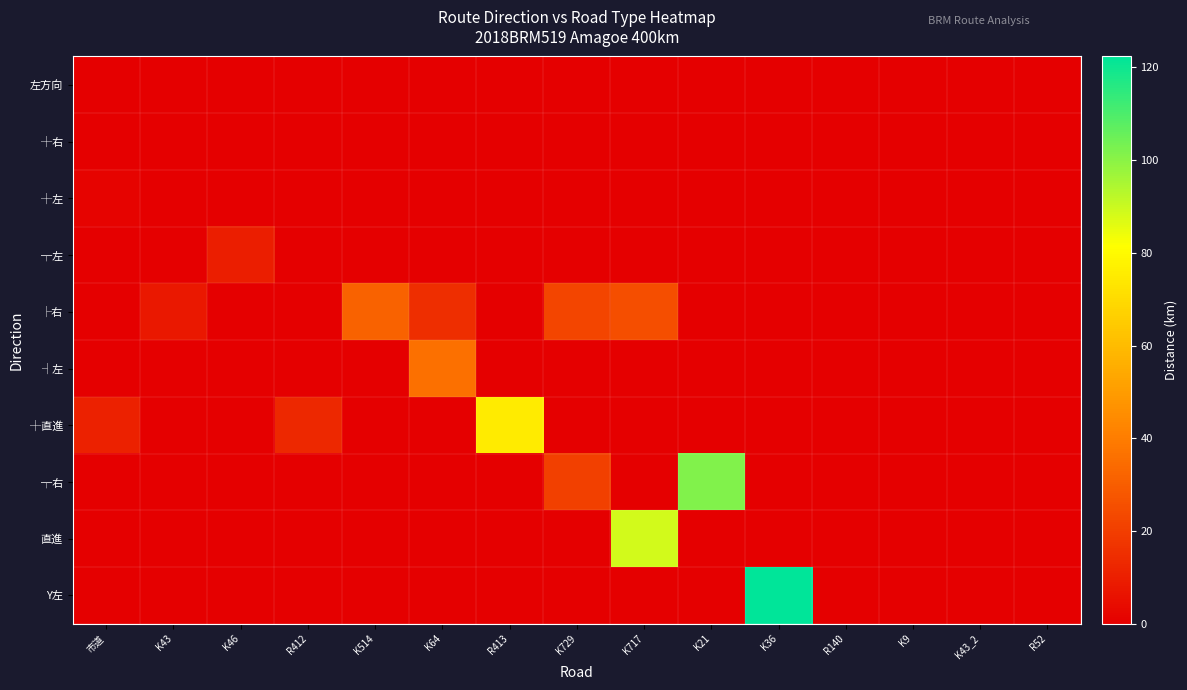

Which series changed the most between K46 and R412?

┼直進